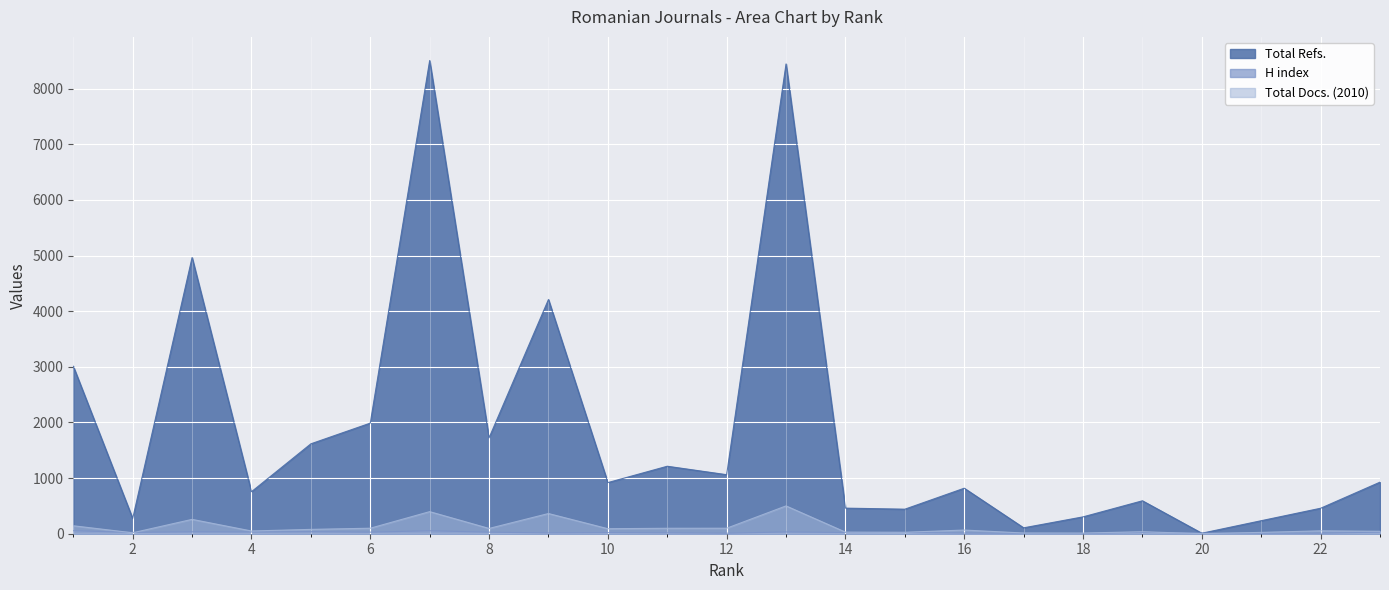

Reading left to right, transcribe all the data shown in this chart.

Total Refs.: 1=3010	2=274	3=4964	4=755	5=1616	6=1988	7=8505	8=1724	9=4210	10=919	11=1213	12=1061	13=8444	14=460	15=441	16=818	17=106	18=303	19=592	20=9	21=234	22=458	23=927
H index: 1=54	2=24	3=35	4=32	5=37	6=28	7=53	8=28	9=15	10=20	11=16	12=9	13=32	14=21	15=23	16=11	17=8	18=3	19=23	20=12	21=10	22=9	23=29
Total Docs. (2010): 1=143	2=17	3=258	4=49	5=78	6=99	7=397	8=95	9=363	10=90	11=98	12=99	13=500	14=29	15=26	16=66	17=13	18=12	19=36	20=1	21=24	22=52	23=44